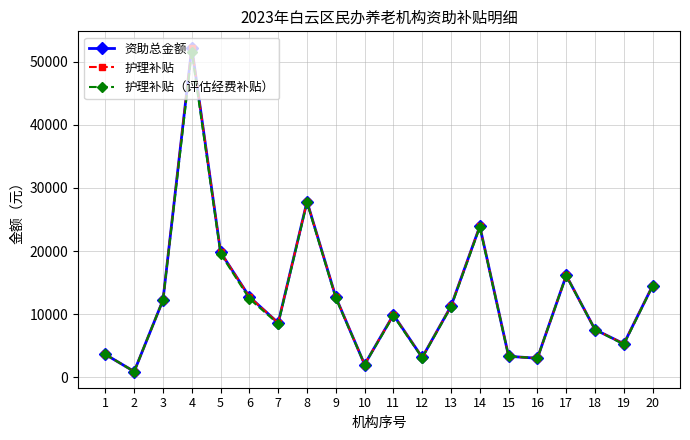

Is this an area chart (filled region under the line)?

No